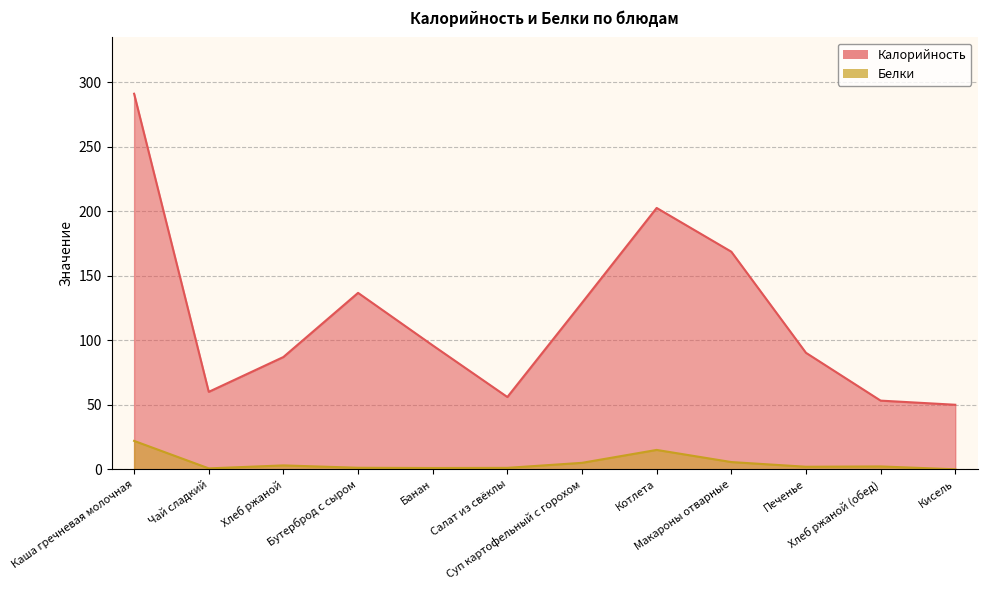

What is the sum of the Калорийность values at Салат из свёклы and Кисель?

106.0